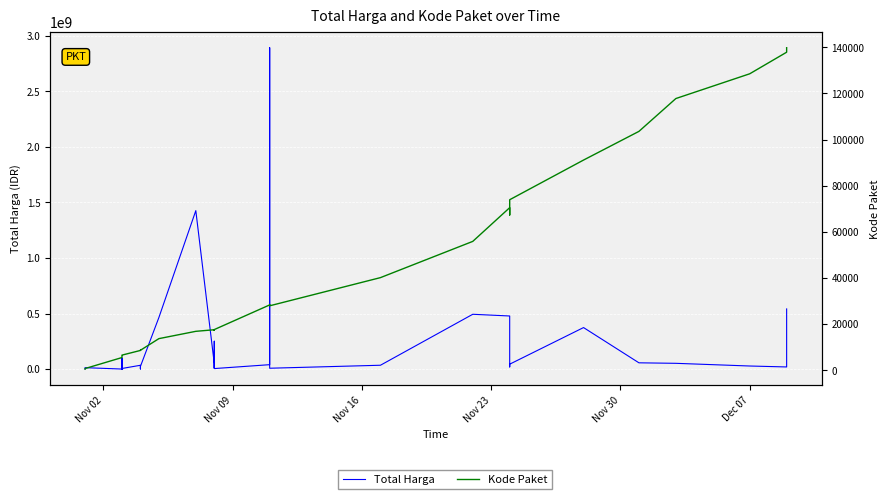

Reading right to left, extract all data points from this chart.

Total Harga: 541071000	18900000	27412000	51601000	56152800	373404000	43859200	19175000	477600000	493000000	34292000	7401240	2892122000	39440000	4350000	250350000	15513960	9180000	49730040	1425867900	464002100	23653000	577875	32441200	34000000	5129000	8742500	182000	4672200	265000	2772000	98772570	78000	12453900	333600
Kode Paket: 139817	137876	128516	117783	103541	91101	73894	67279	70453	55826	40112	27891	28425	28271	17580	17238	17283	17272	17509	16823	13652	8601	8668	8646	8530	6503	6397	6350	6300	6246	6214	5997	5449	675	464